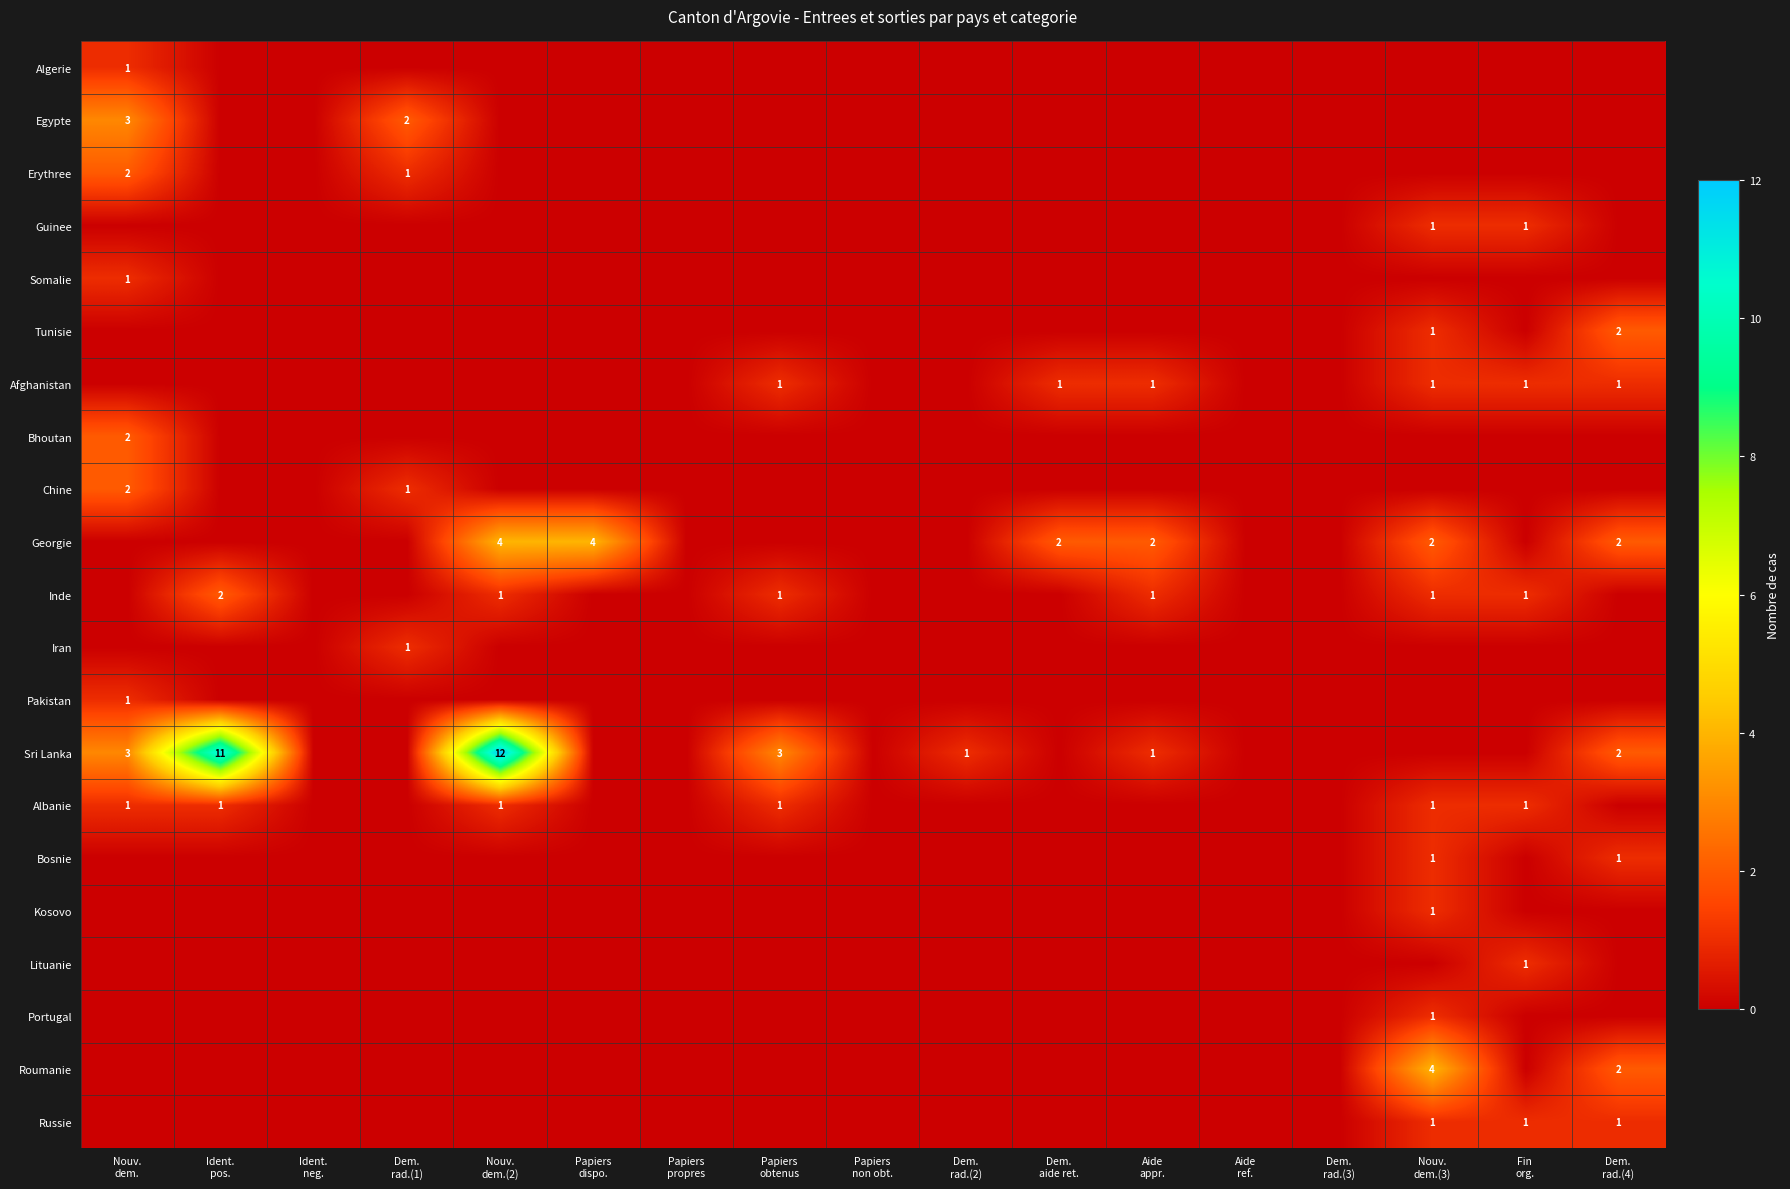

Which category has the highest value in the Algerie series?

Nouv. dem.